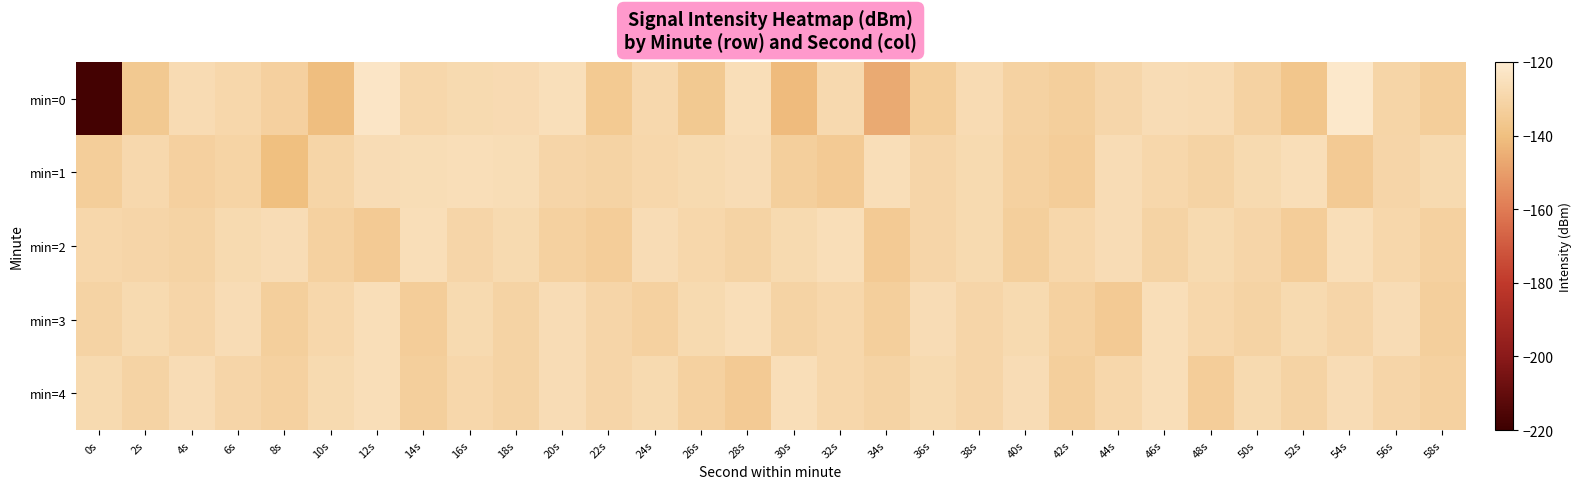

Reading left to right, list all the values displayed in this chart.

min=0: 0s=-217.7	2s=-135.9	4s=-127.4	6s=-129.3	8s=-132.2	10s=-140.4	12s=-122.6	14s=-129.2	16s=-128.1	18s=-127.6	20s=-125.7	22s=-135.5	24s=-128.6	26s=-135.8	28s=-126.2	30s=-141.4	32s=-128.3	34s=-146.3	36s=-133.6	38s=-127.1	40s=-131.5	42s=-133.0	44s=-129.6	46s=-127.0	48s=-127.2	50s=-131.3	52s=-137.1	54s=-121.3	56s=-130.4	58s=-133.3
min=1: 0s=-133.5	2s=-129.0	4s=-132.5	6s=-130.9	8s=-140.2	10s=-130.5	12s=-126.7	14s=-126.6	16s=-126.2	18s=-126.5	20s=-130.0	22s=-131.0	24s=-129.0	26s=-128.0	28s=-127.0	30s=-133.0	32s=-135.0	34s=-126.0	36s=-130.0	38s=-128.0	40s=-132.0	42s=-134.0	44s=-127.0	46s=-129.0	48s=-131.0	50s=-128.0	52s=-126.0	54s=-135.0	56s=-130.0	58s=-128.0
min=2: 0s=-129.0	2s=-130.0	4s=-131.0	6s=-128.0	8s=-127.0	10s=-132.0	12s=-135.0	14s=-126.0	16s=-130.0	18s=-128.0	20s=-132.0	22s=-134.0	24s=-127.0	26s=-129.0	28s=-131.0	30s=-128.0	32s=-126.0	34s=-135.0	36s=-130.0	38s=-128.0	40s=-133.0	42s=-129.0	44s=-127.0	46s=-131.0	48s=-128.0	50s=-130.0	52s=-134.0	54s=-126.0	56s=-129.0	58s=-132.0
min=3: 0s=-131.0	2s=-128.0	4s=-130.0	6s=-127.0	8s=-133.0	10s=-129.0	12s=-126.0	14s=-134.0	16s=-128.0	18s=-131.0	20s=-127.0	22s=-130.0	24s=-132.0	26s=-128.0	28s=-126.0	30s=-131.0	32s=-129.0	34s=-133.0	36s=-127.0	38s=-130.0	40s=-128.0	42s=-132.0	44s=-135.0	46s=-126.0	48s=-129.0	50s=-131.0	52s=-128.0	54s=-130.0	56s=-127.0	58s=-133.0
min=4: 0s=-128.0	2s=-131.0	4s=-127.0	6s=-130.0	8s=-132.0	10s=-128.0	12s=-126.0	14s=-133.0	16s=-129.0	18s=-131.0	20s=-127.0	22s=-130.0	24s=-128.0	26s=-132.0	28s=-135.0	30s=-126.0	32s=-129.0	34s=-131.0	36s=-128.0	38s=-130.0	40s=-127.0	42s=-133.0	44s=-129.0	46s=-126.0	48s=-134.0	50s=-128.0	52s=-131.0	54s=-127.0	56s=-130.0	58s=-132.0